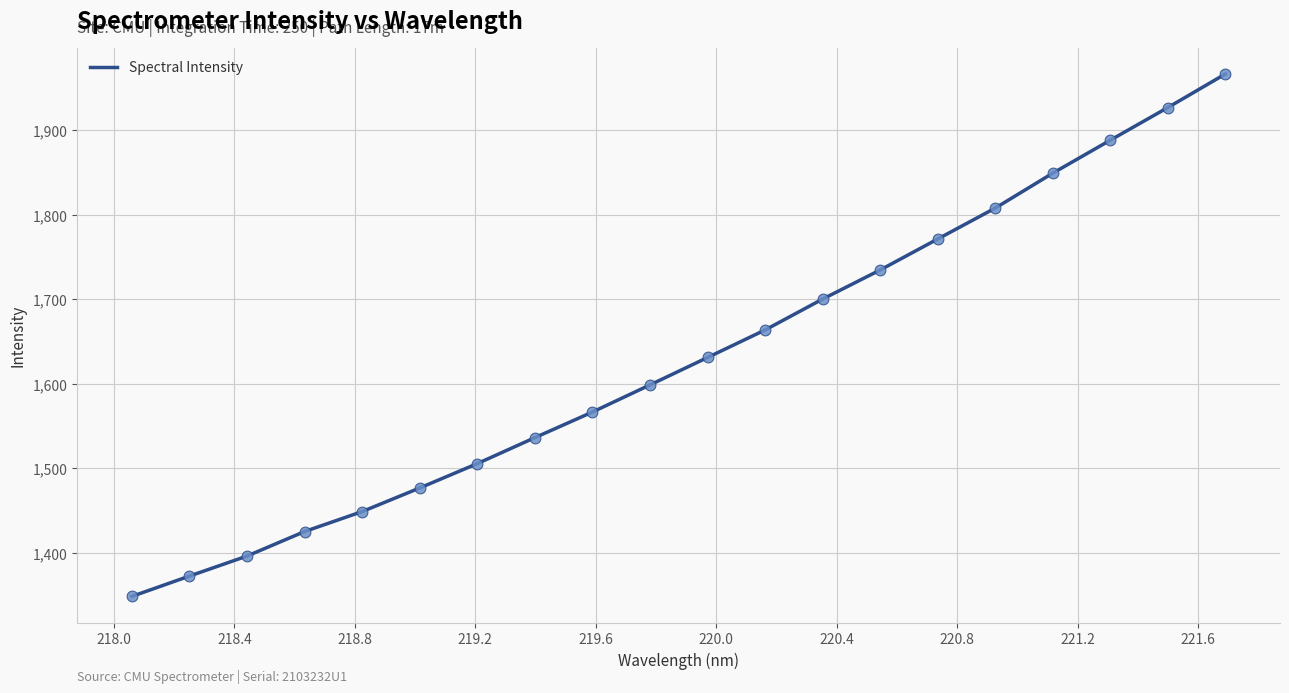

What is the greatest value displayed?

1966.7